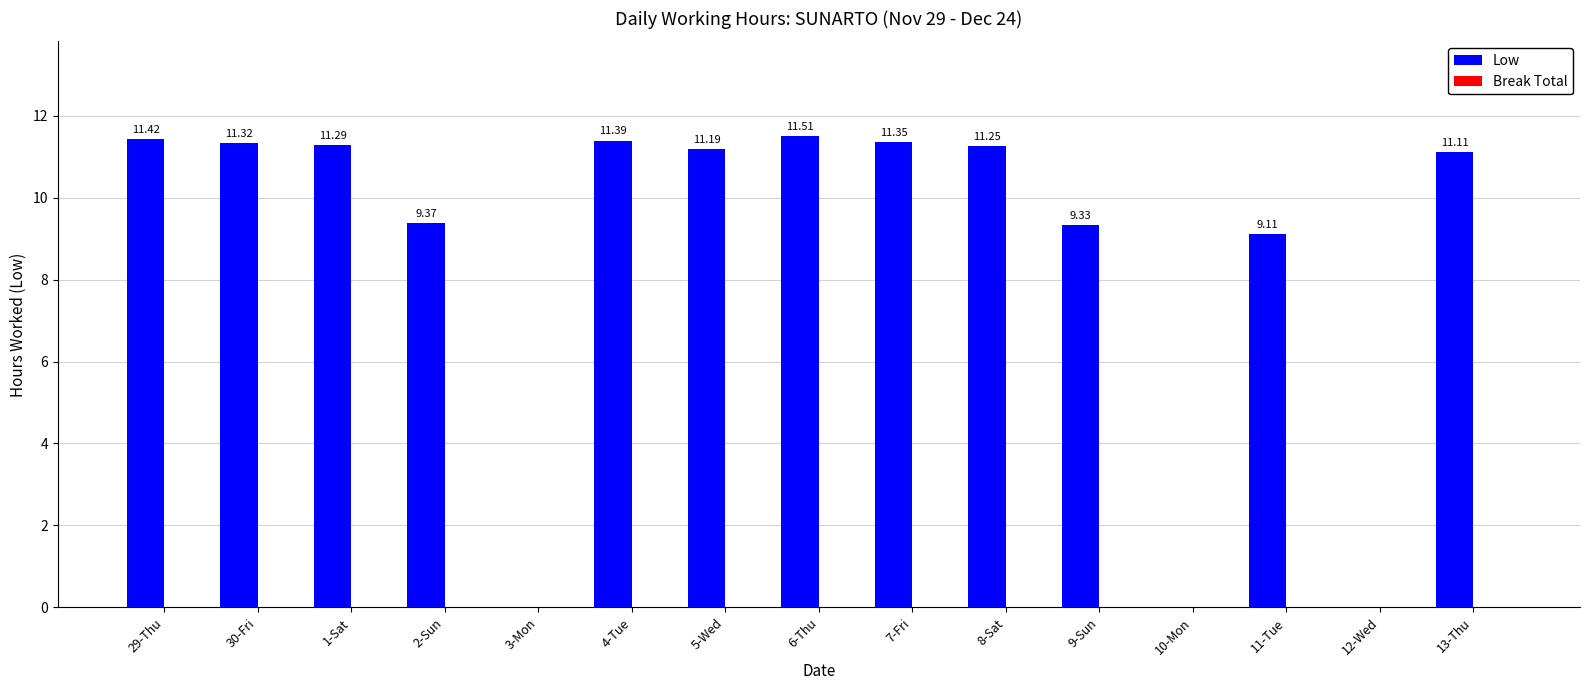

What is the sum of the values at 5-Wed and 3-Mon?

11.2